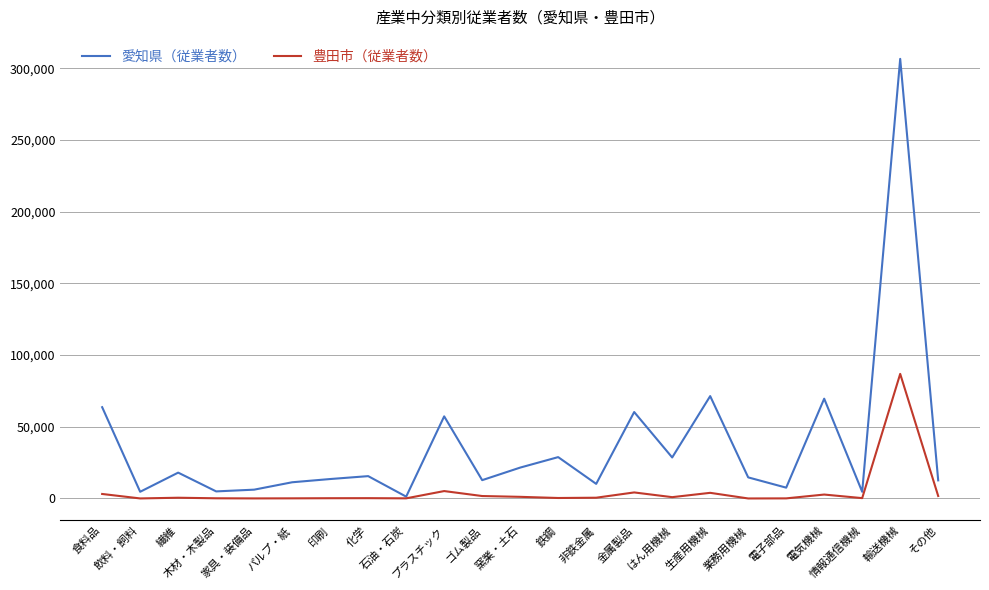

List the series in order of their peak value, highest first.

愛知県（従業者数）, 豊田市（従業者数）